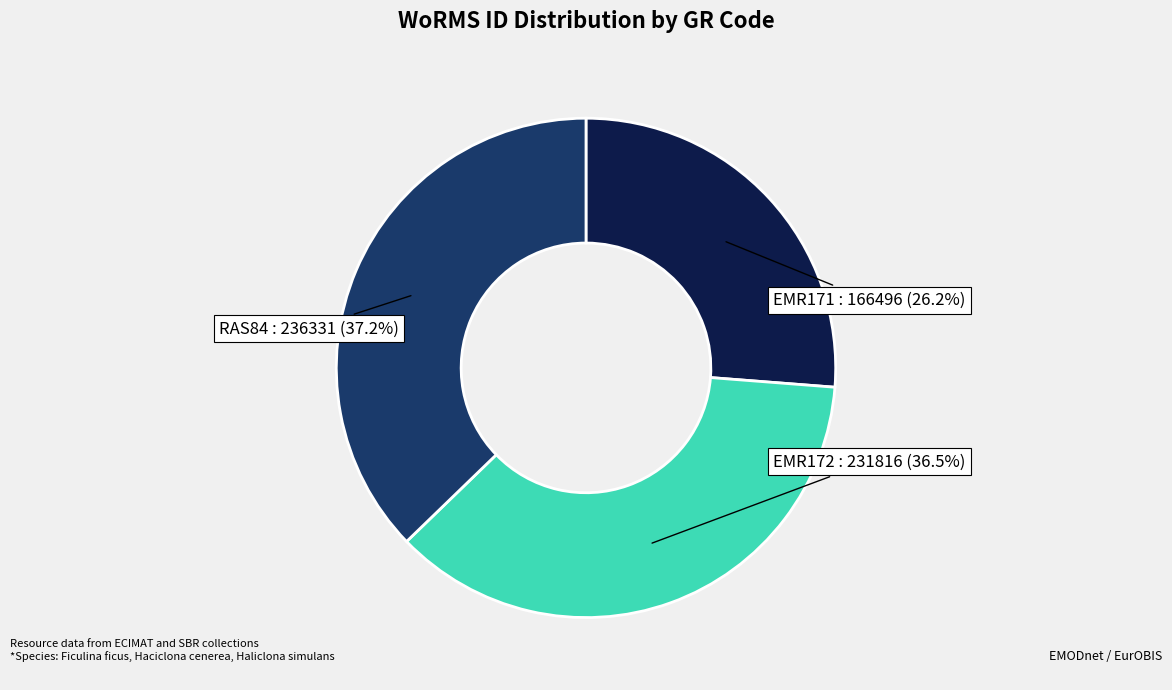

Is there any slice that represents more than half of the pie?

No